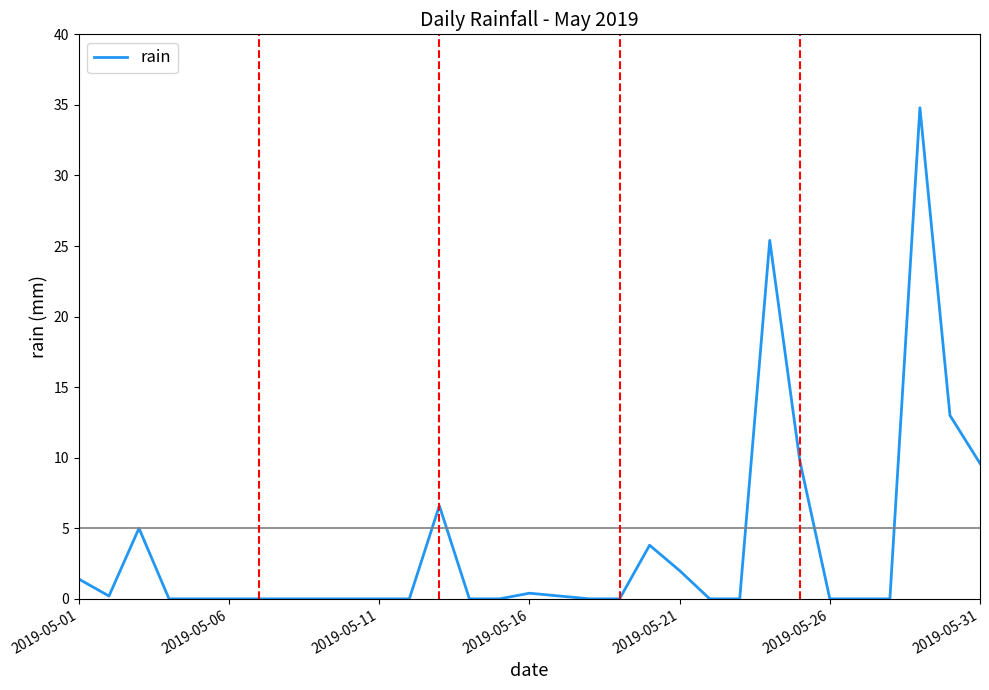

What is the difference between the maximum and minimum values?

34.8